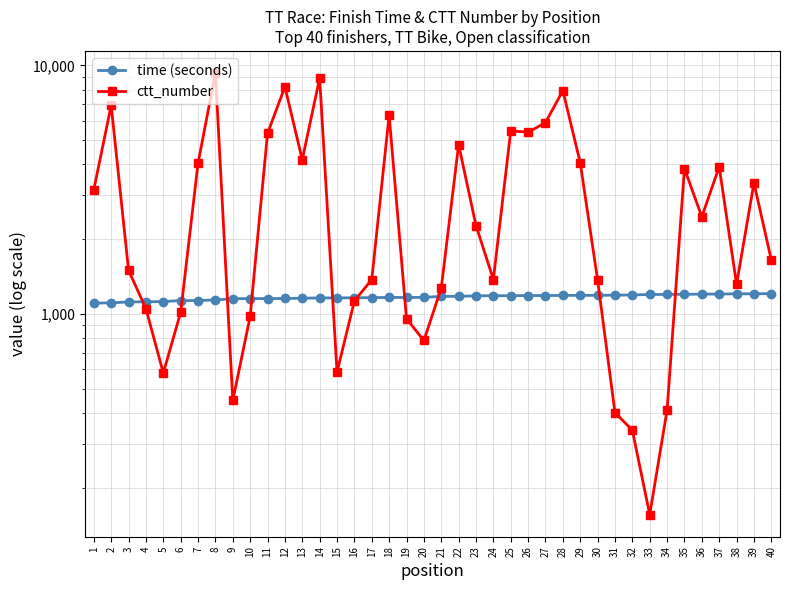

Where is ctt_number nearest to the value 4739?

22